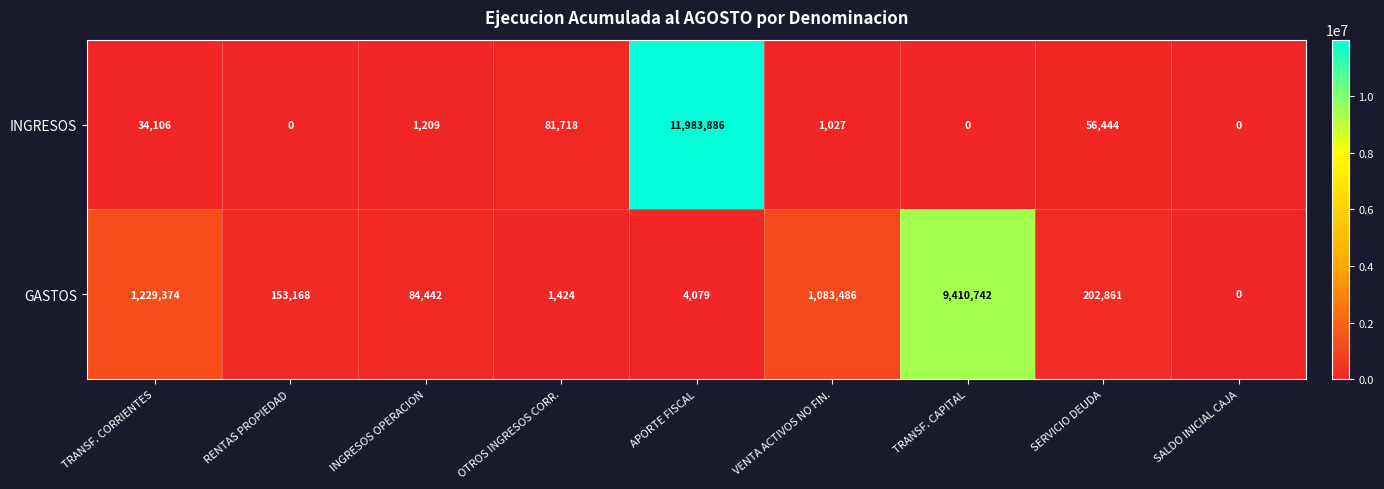

The INGRESOS series shows 1027 at VENTA ACTIVOS NO FIN.. True or false?

True